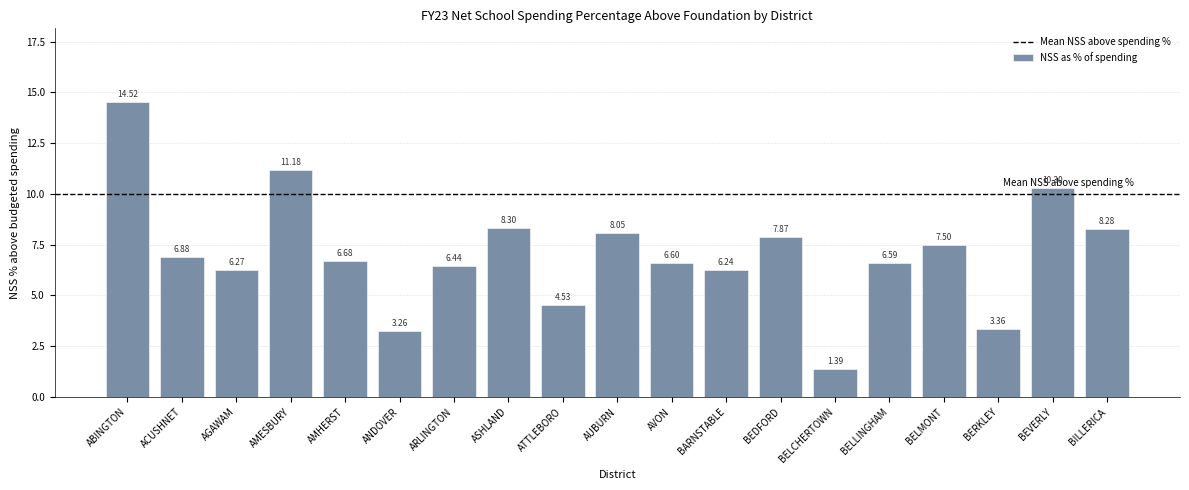

Which category has the highest value across all series?

ABINGTON